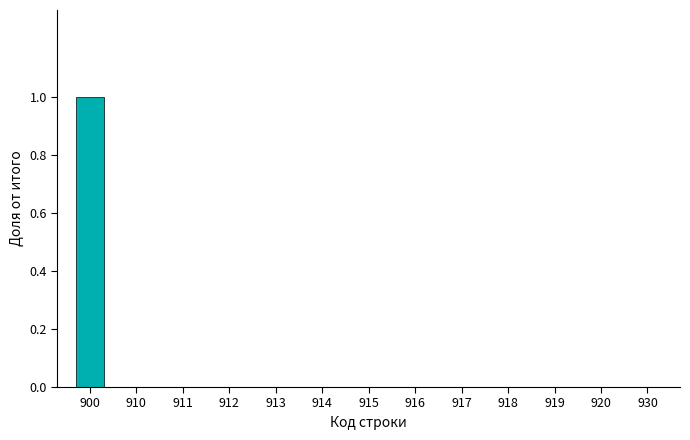

True or false: the data shows 0 at 918.

True